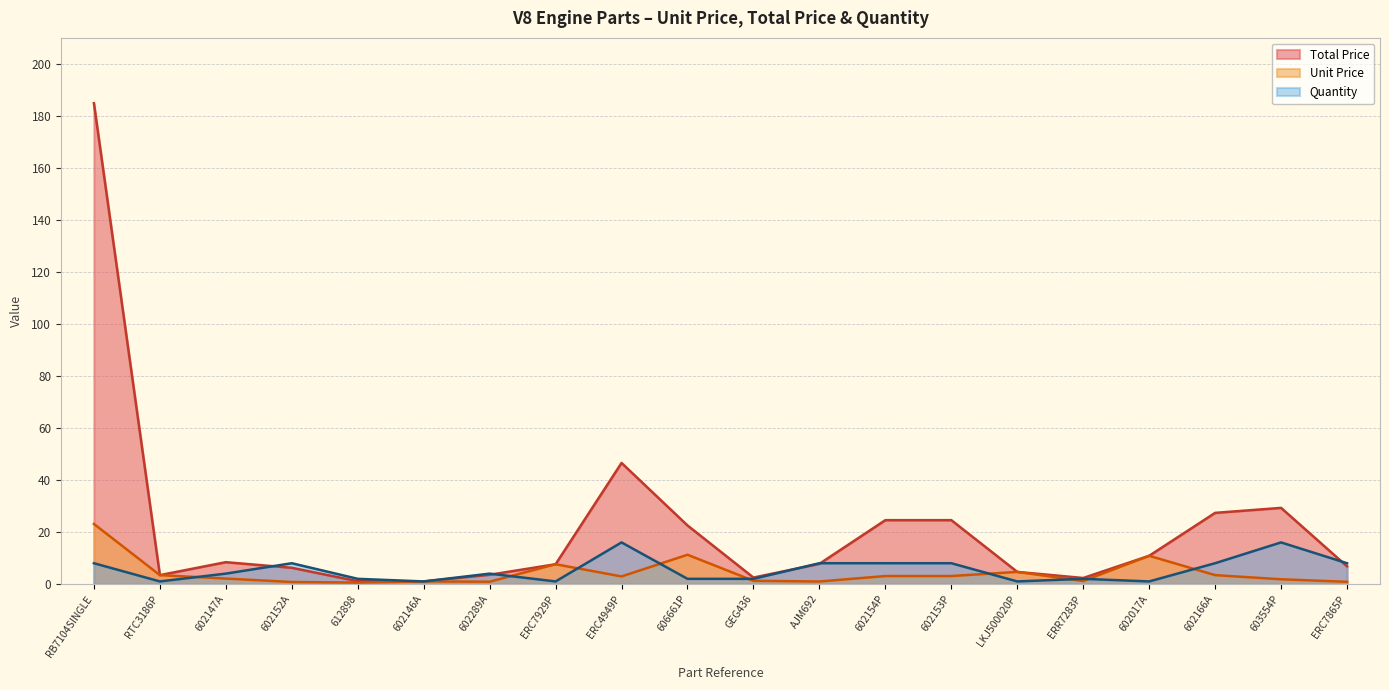

At which category is the sum across all series the highest?

RB7104SINGLE